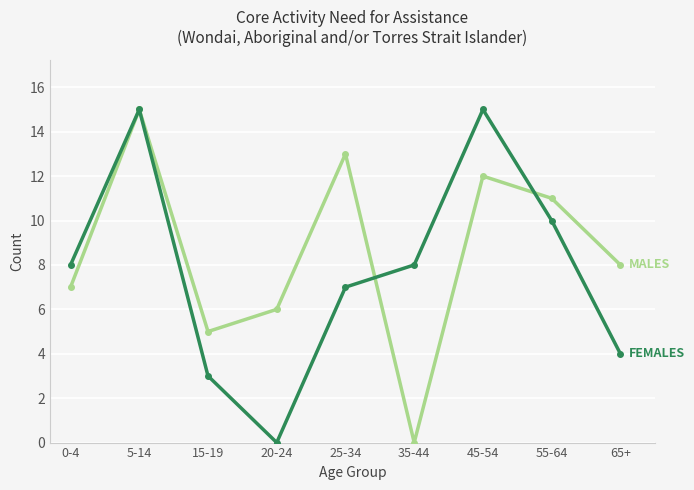

How many distinct data groups are displayed?

2